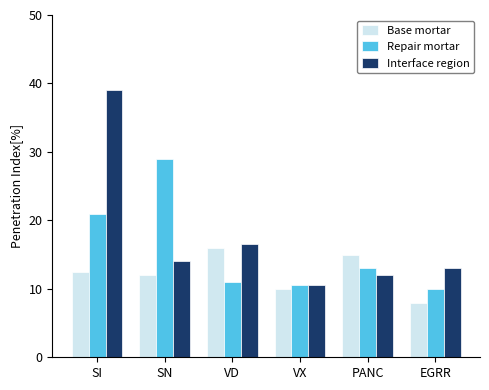

Where does the Repair mortar series first go above 13?

SI